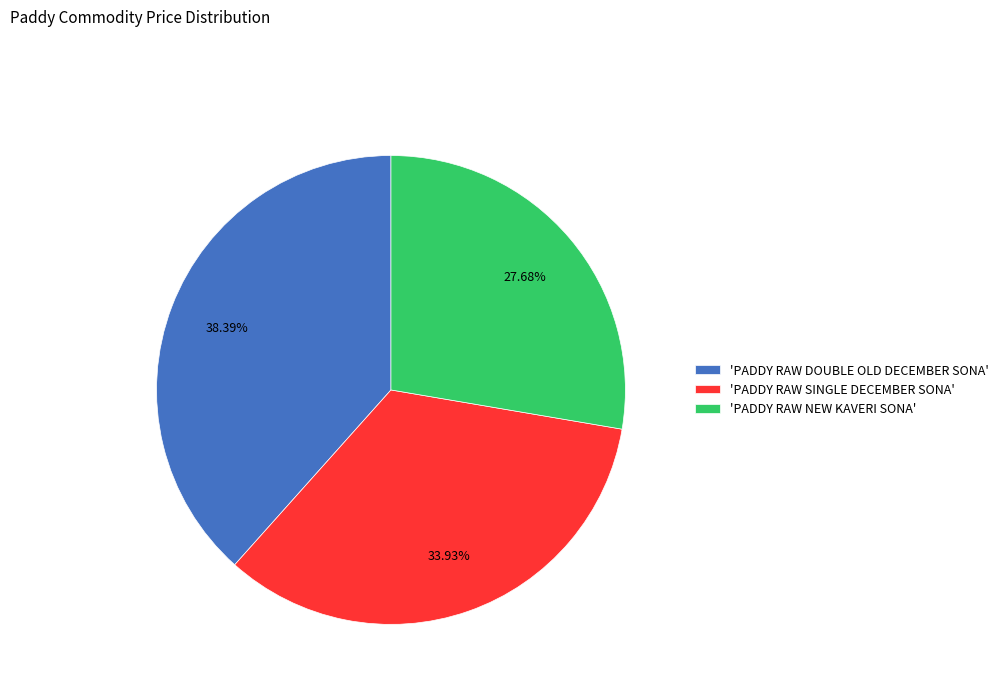

Is there a majority slice in this chart?

No